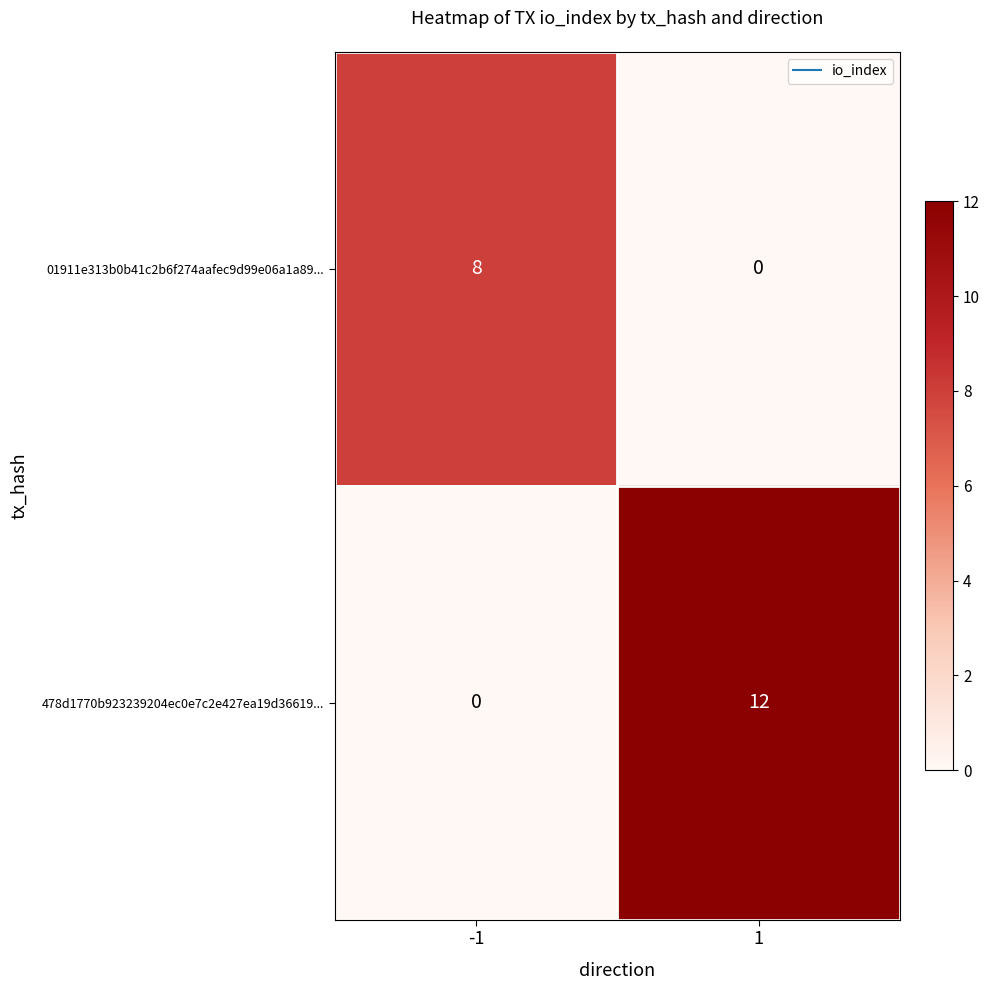

Read the 478d1770b923239204ec0e7c2e427ea19d36619... value at 1, to the nearest 5.

10